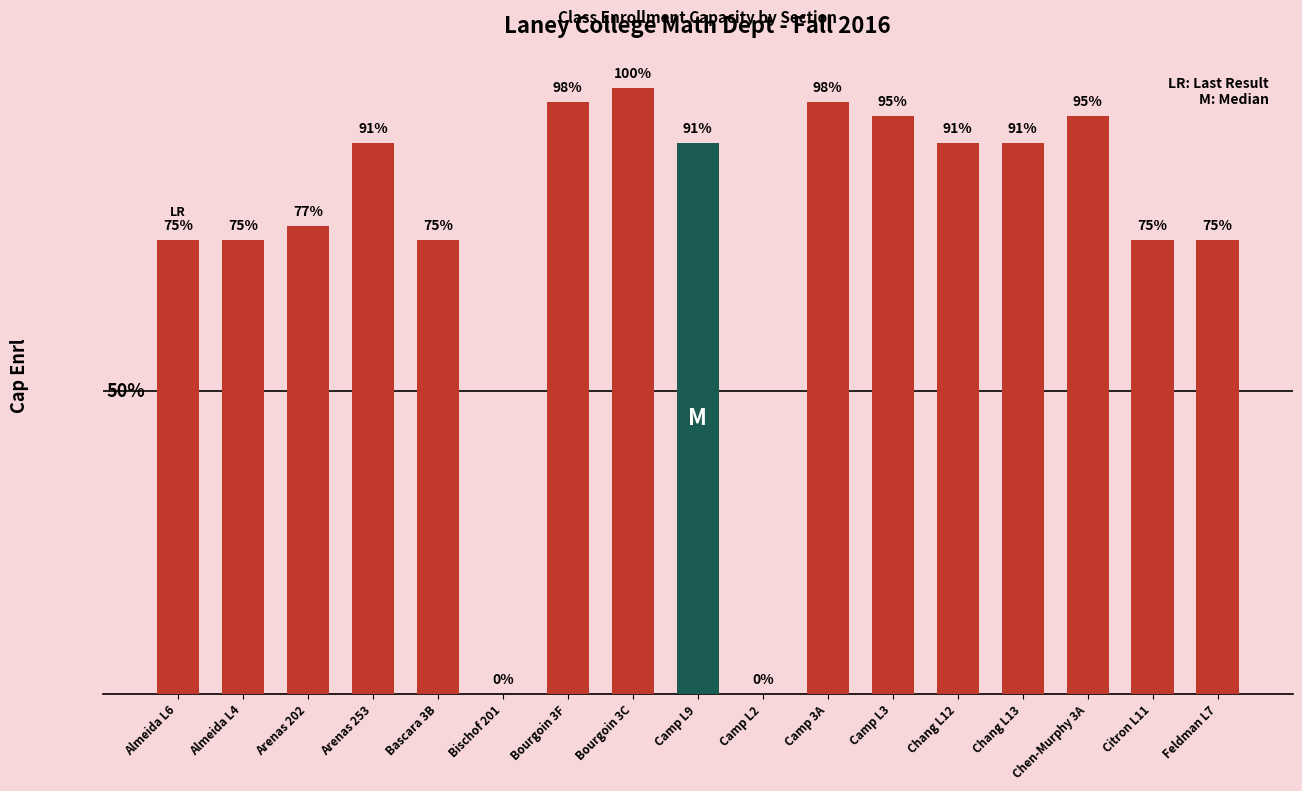

At which label is the value closest to 22?

Almeida L6